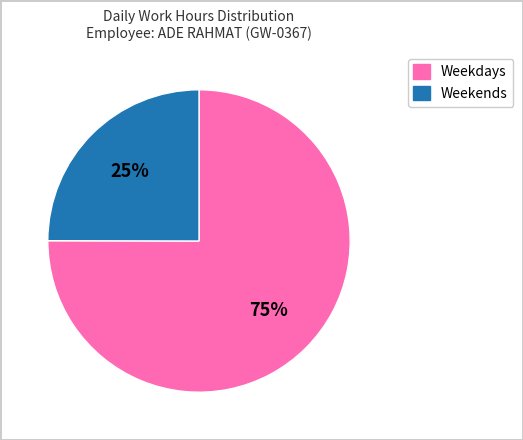

To the nearest percent, what is the difference between the largest and smallest slice percentages?

50%